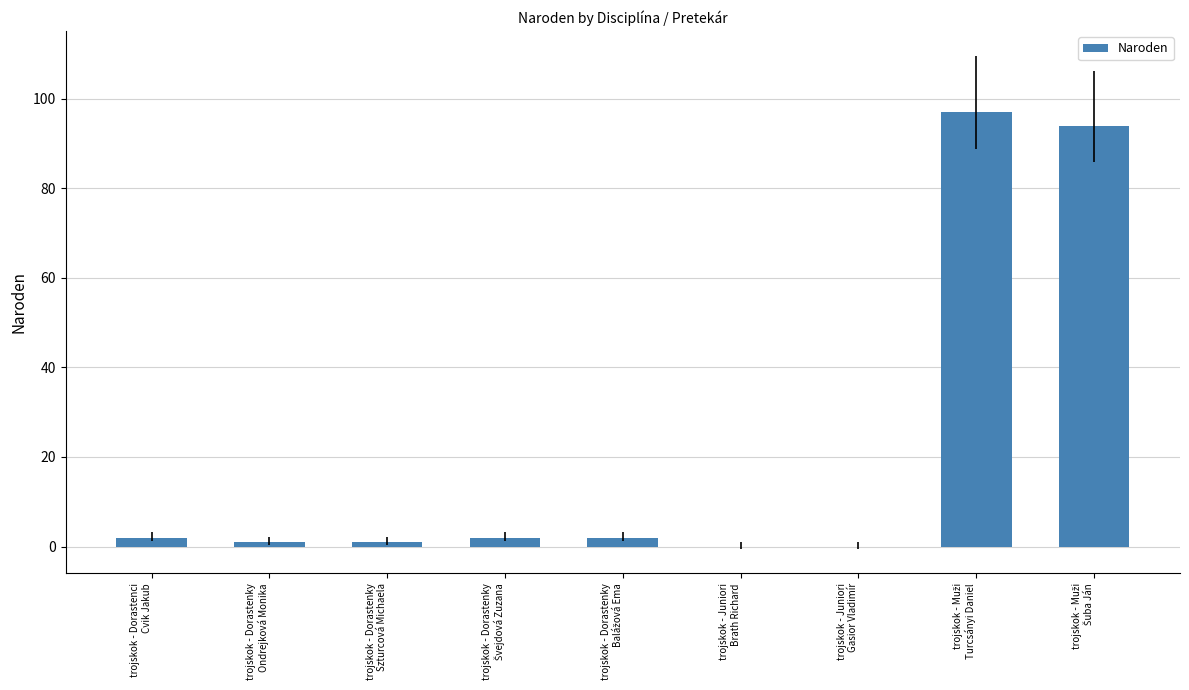

What is the maximum value shown in the chart?

97